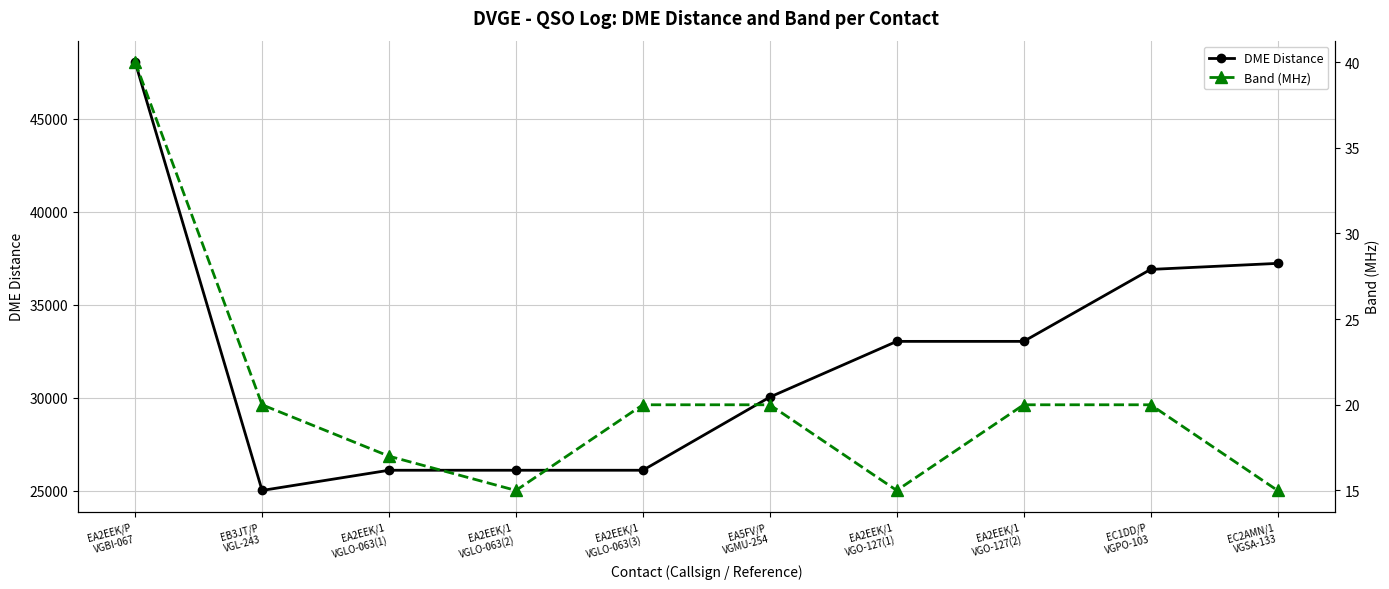

Is the value of DME Distance at EC1DD/P
VGPO-103 greater than the value of Band (MHz) at EC2AMN/1
VGSA-133?

Yes